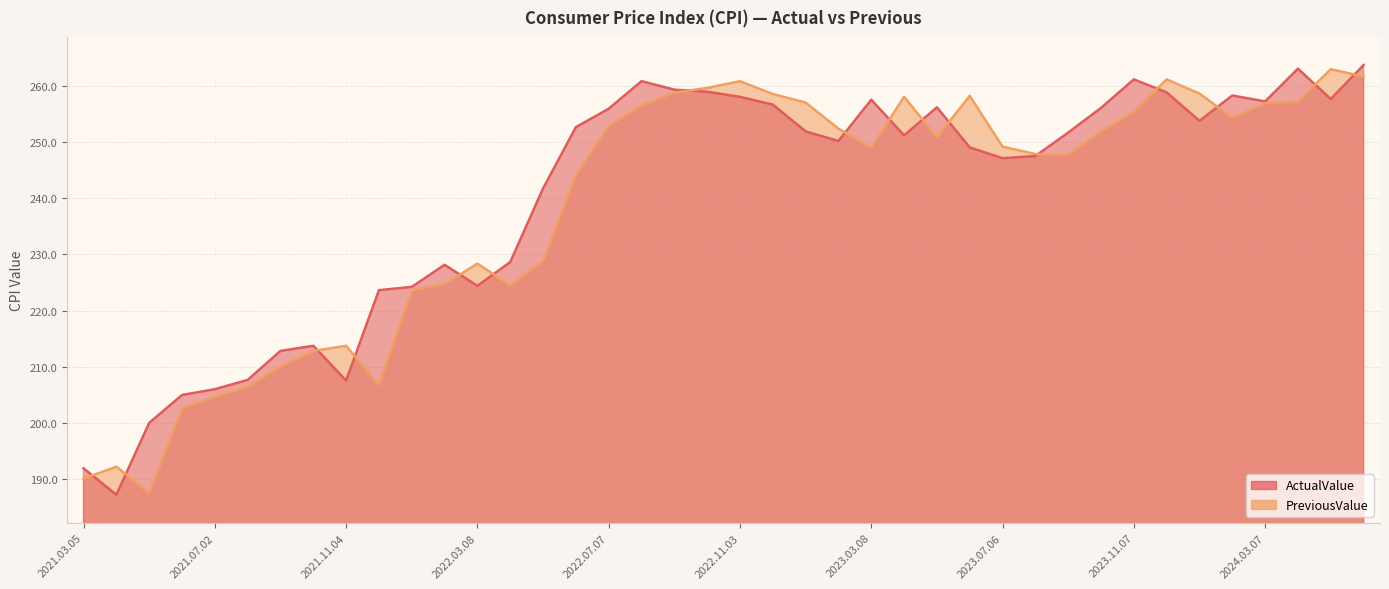

After their last crossing, which series has the higher values: PreviousValue or ActualValue?

ActualValue